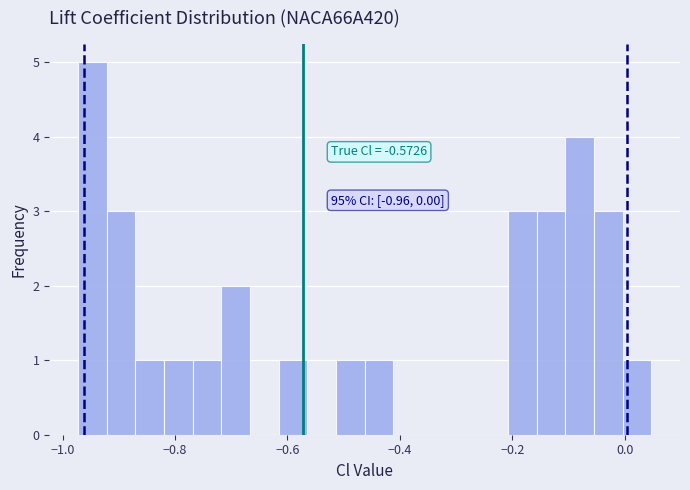

Around what value on the x-axis is the tallest bar? Give the approximate position of its centre, as read against the axis.

-0.94